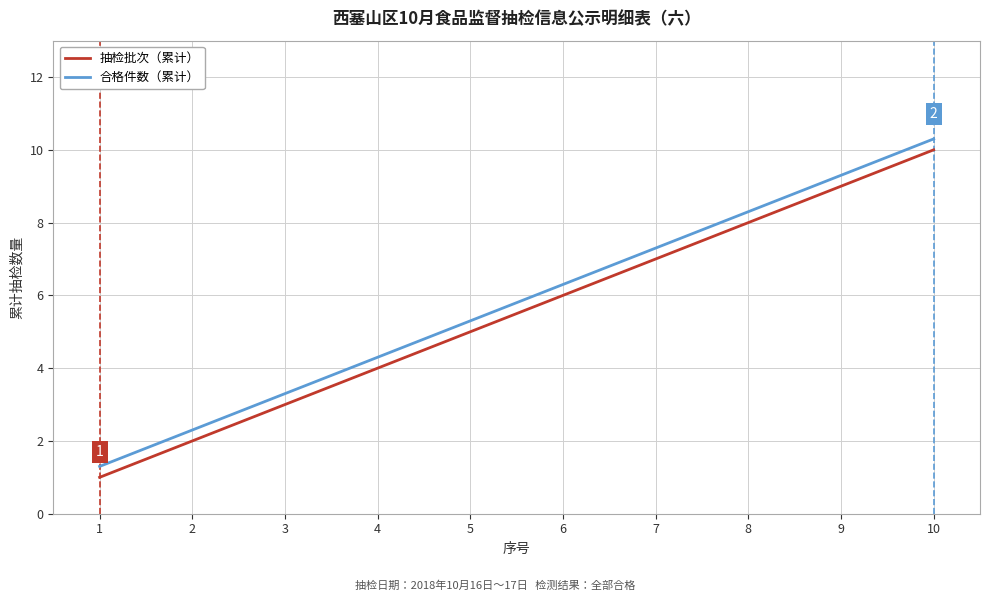

What are all the series names shown in the legend?

抽检批次（累计）, 合格件数（累计）